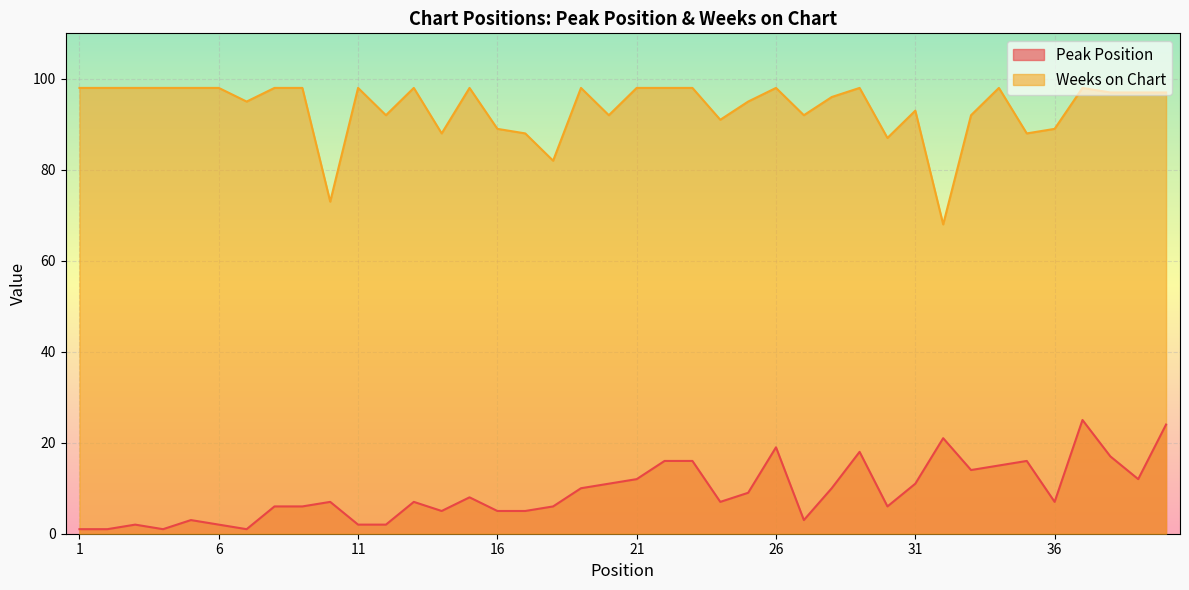

How many lines are shown in the chart?

2